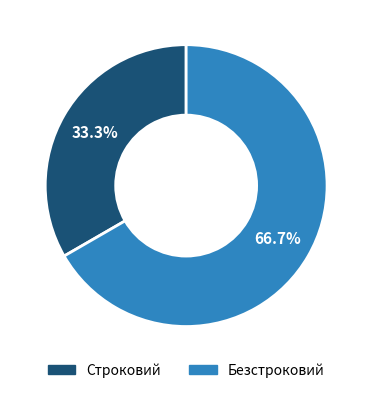

Approximately how many times larger is the value at Безстроковий compared to Строковий?

2.0